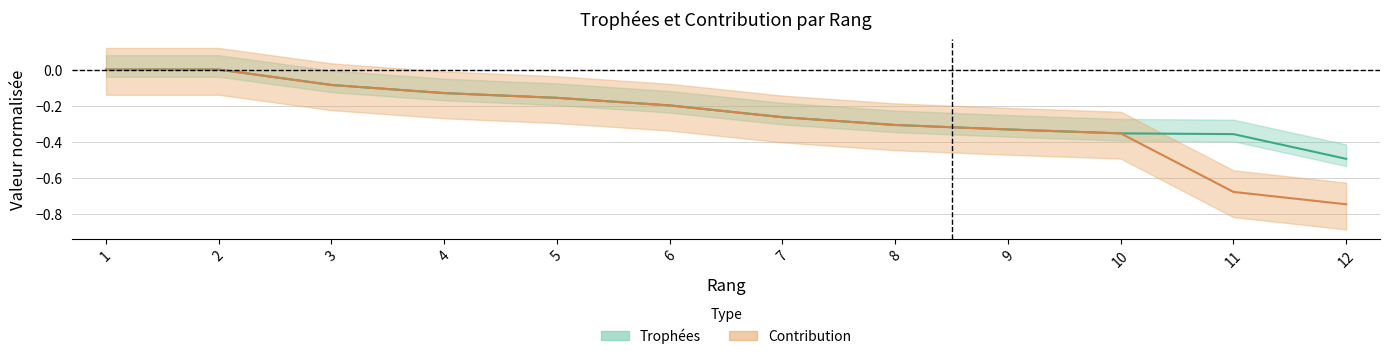

True or false: Contribution has a value of -0.1 at 4.

True